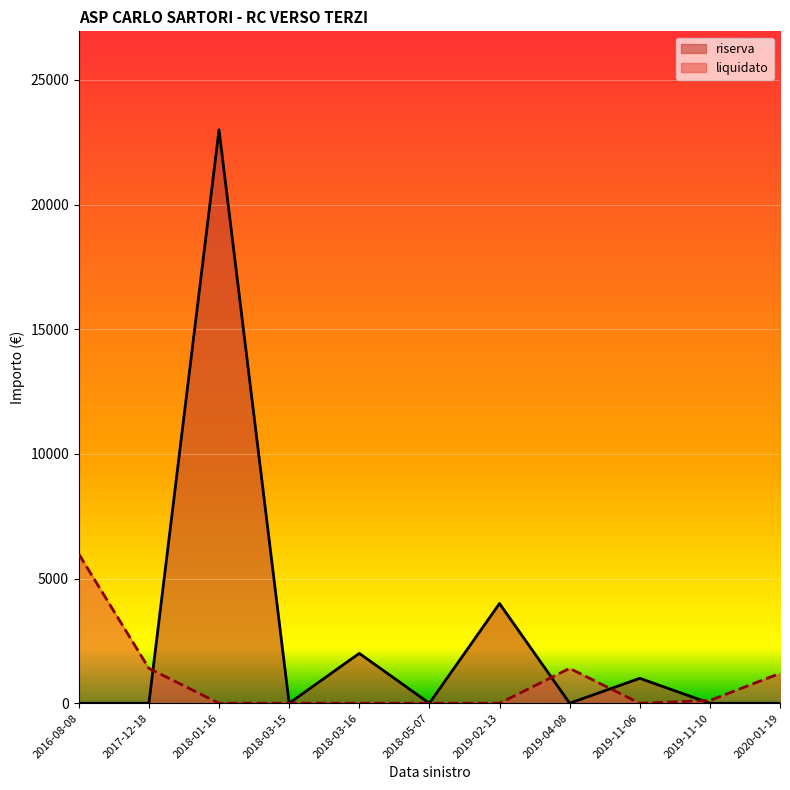

Which series has the largest range (max minus min)?

riserva